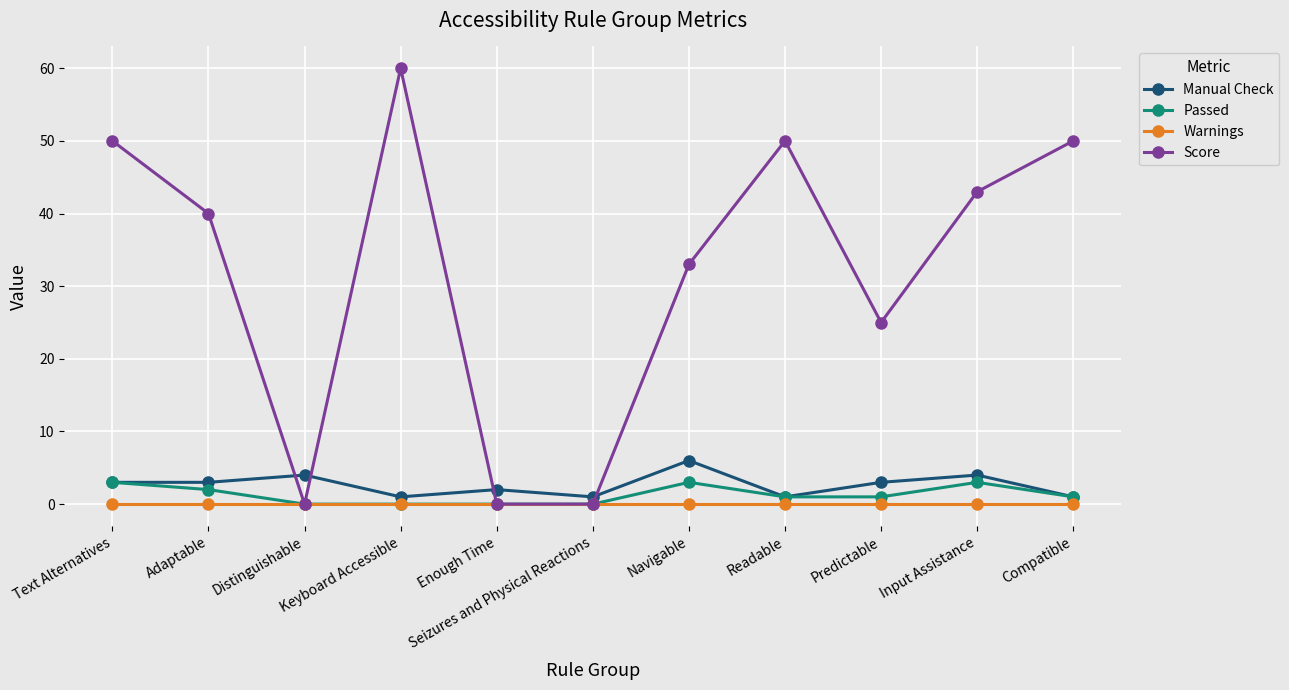

Which category has the highest value in the Score series?

Keyboard Accessible